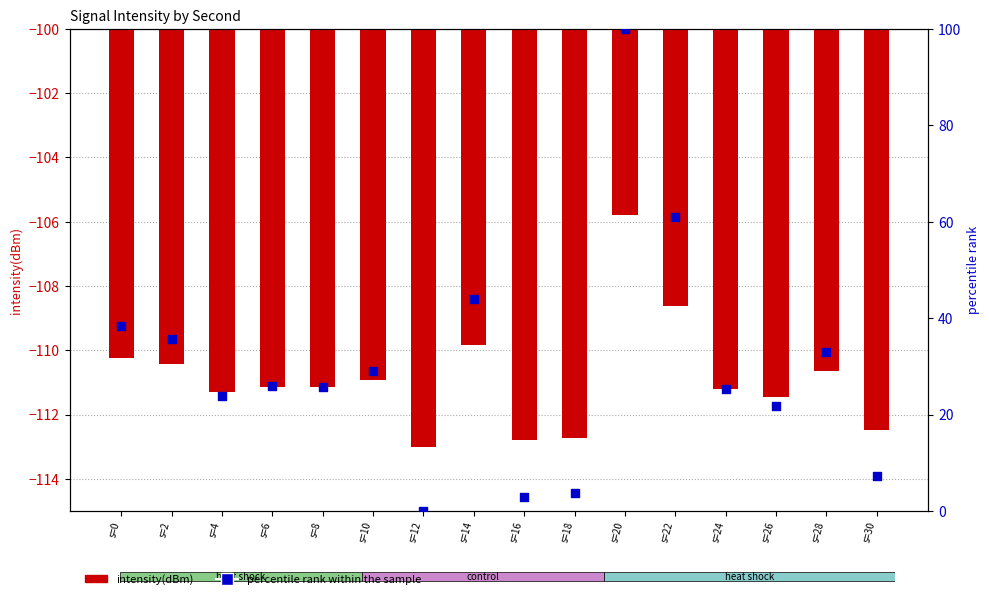

Which series has the largest total across all categories?

percentile rank within the sample